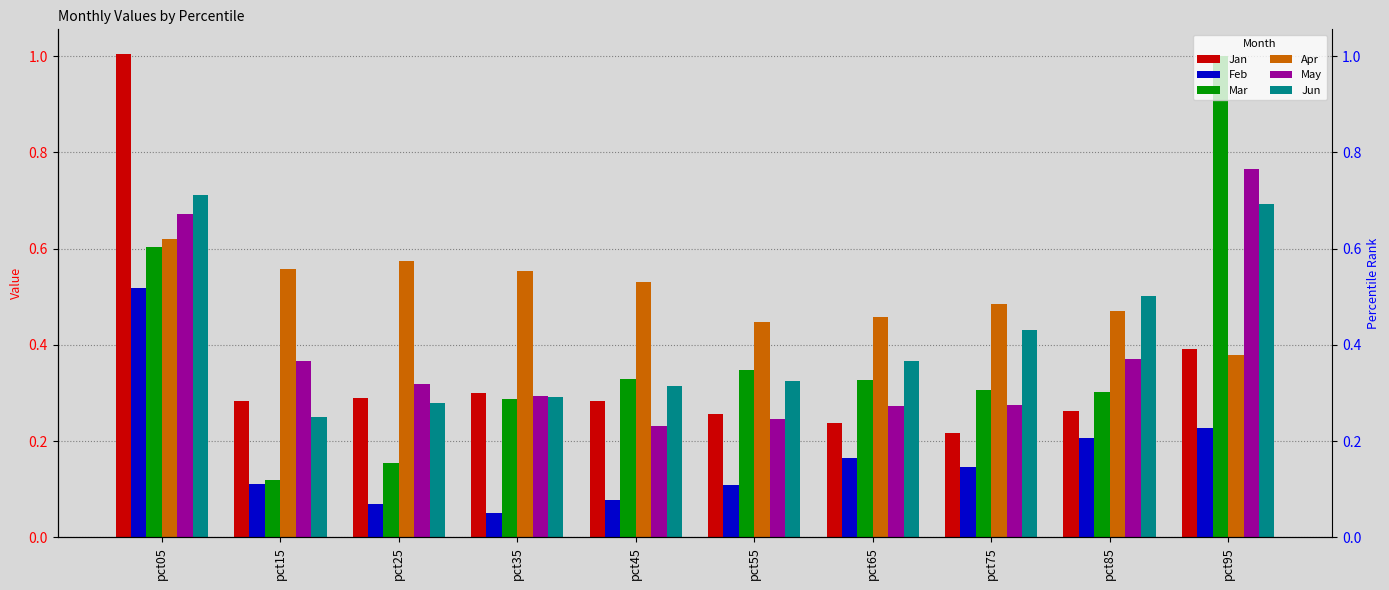

Between pct55 and pct05, which is larger?

pct05